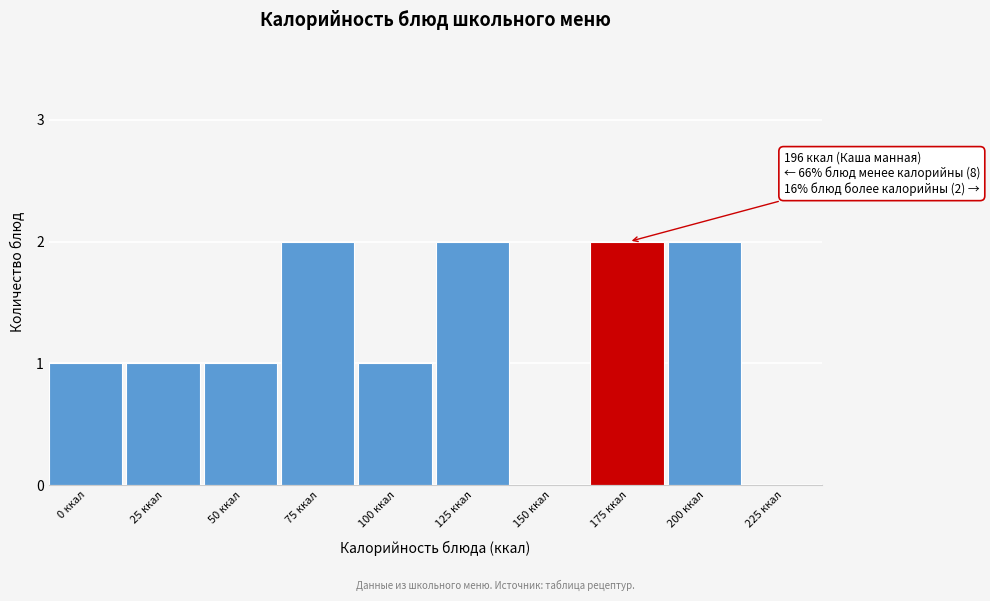

Reading left to right, list all the values displayed in this chart.

0 ккал=1	25 ккал=1	50 ккал=1	75 ккал=2	100 ккал=1	125 ккал=2	150 ккал=0	175 ккал=2	200 ккал=2	225 ккал=0